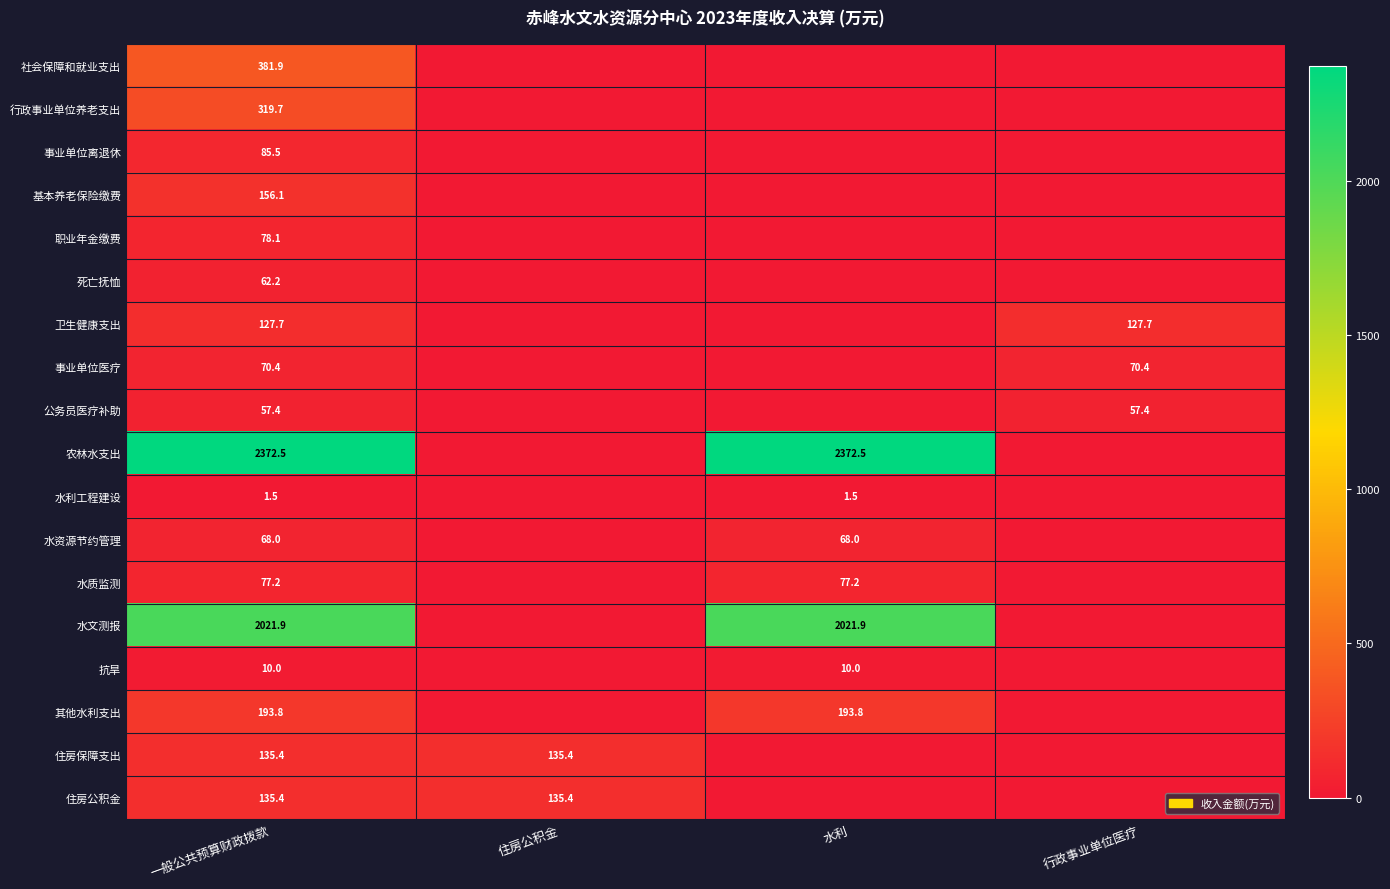

What is the total value across all series at 一般公共预算财政拨款?

6354.7